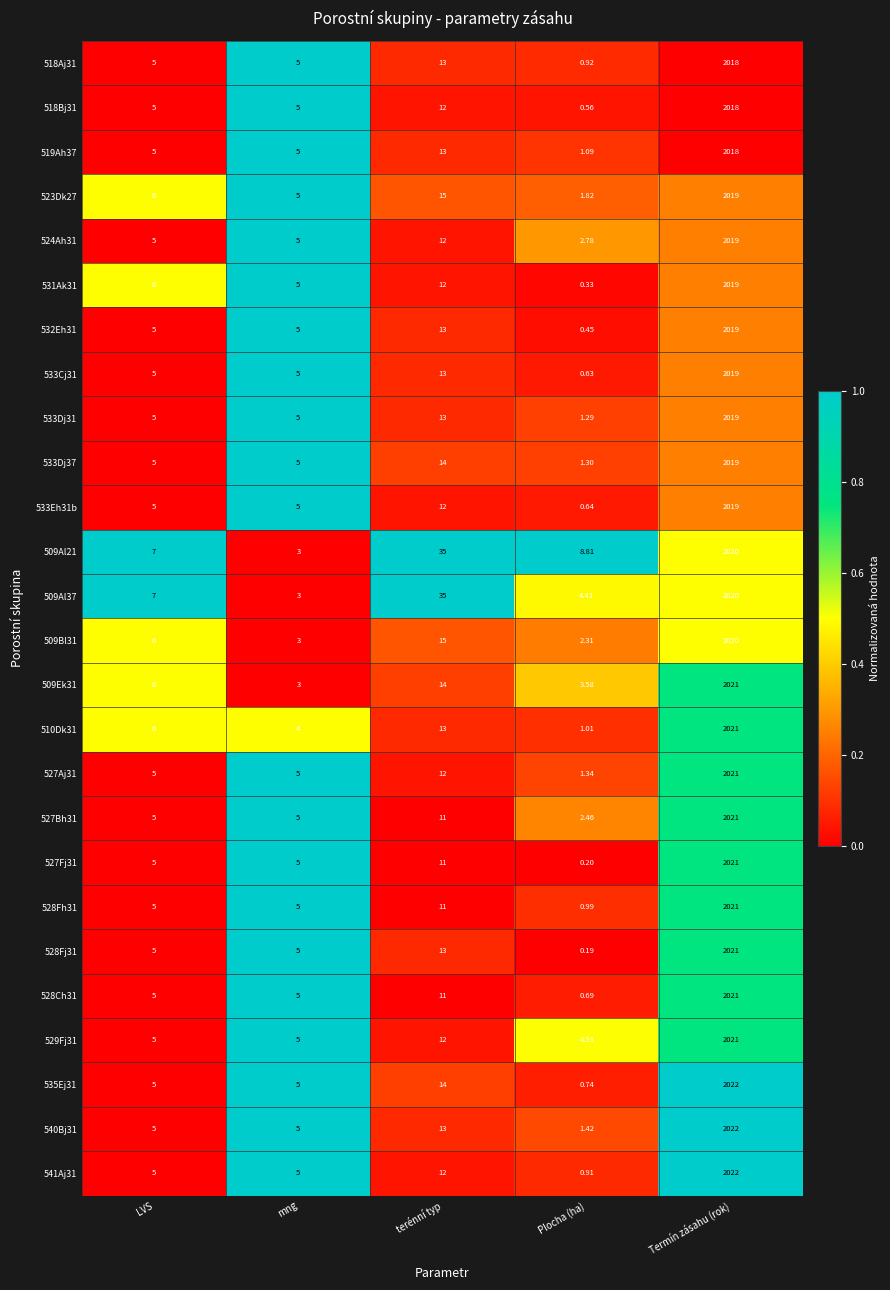

At which label is 509Bl31 closest to 1011?

terénní typ